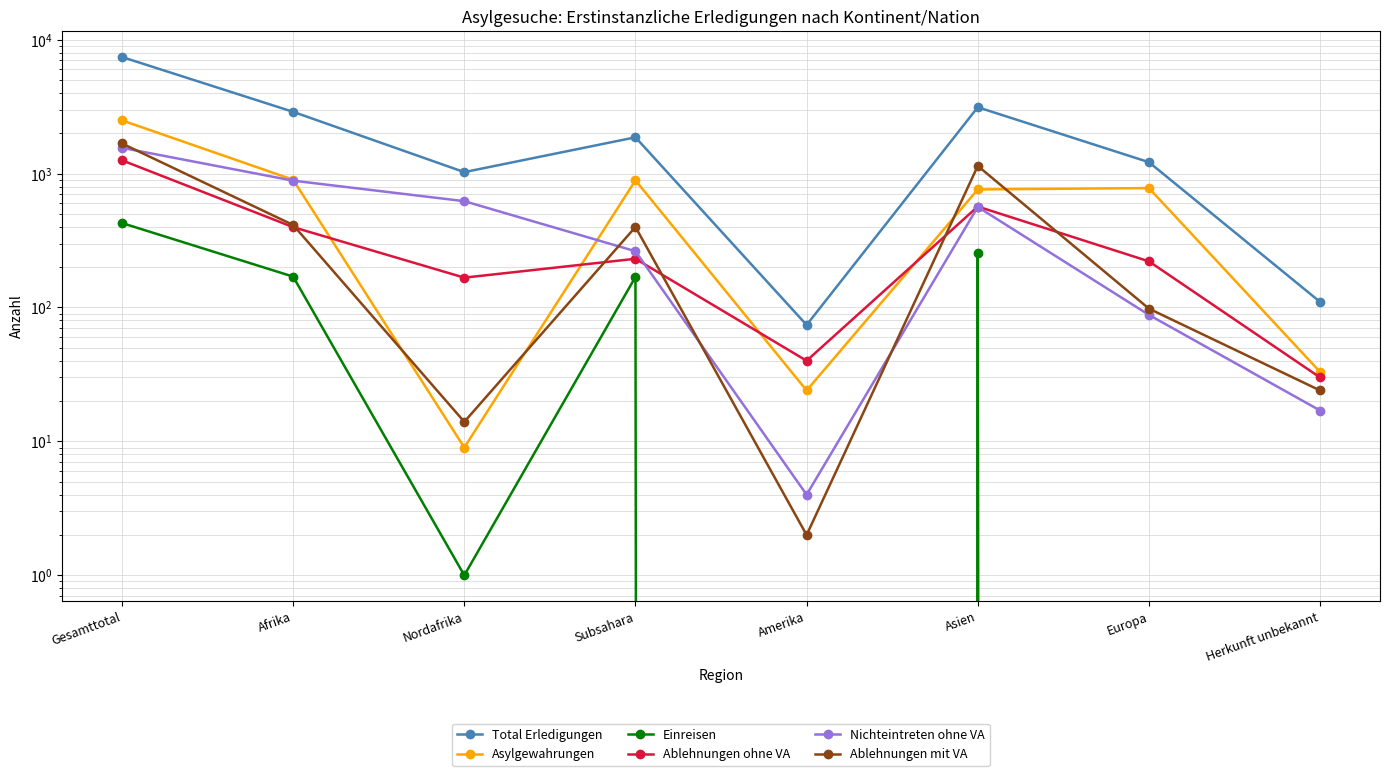

True or false: Nichteintreten ohne VA and Einreisen intersect in this chart.

False